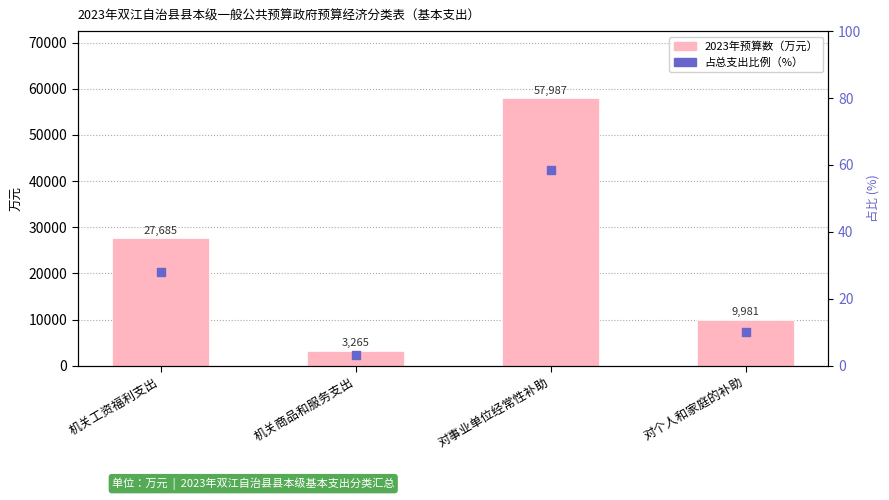

Which series reaches the minimum Y coordinate?

占比（%）